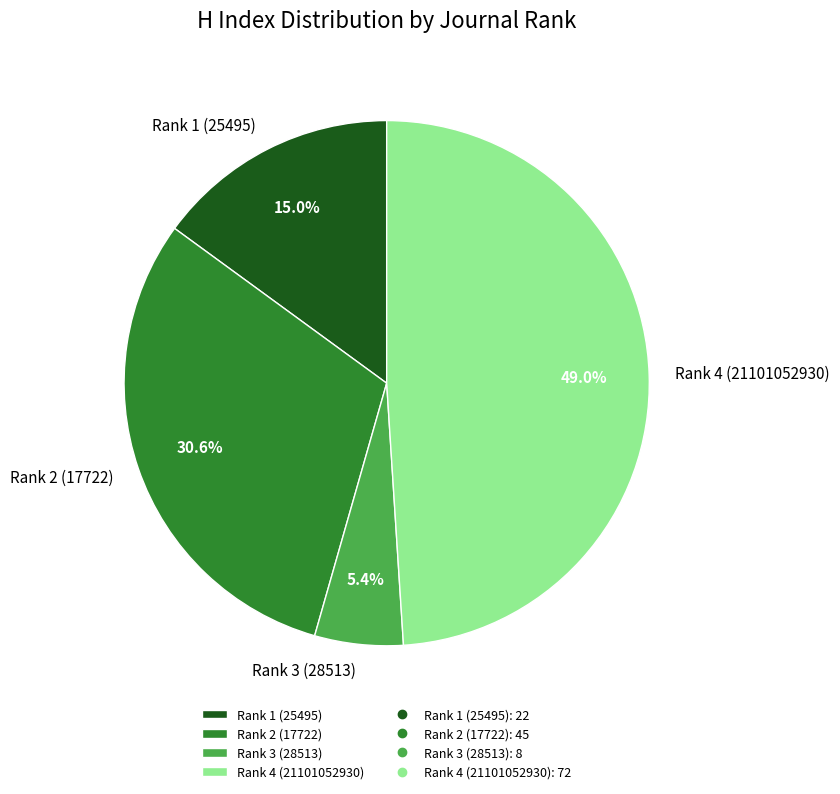

Does any single category account for the majority?

No